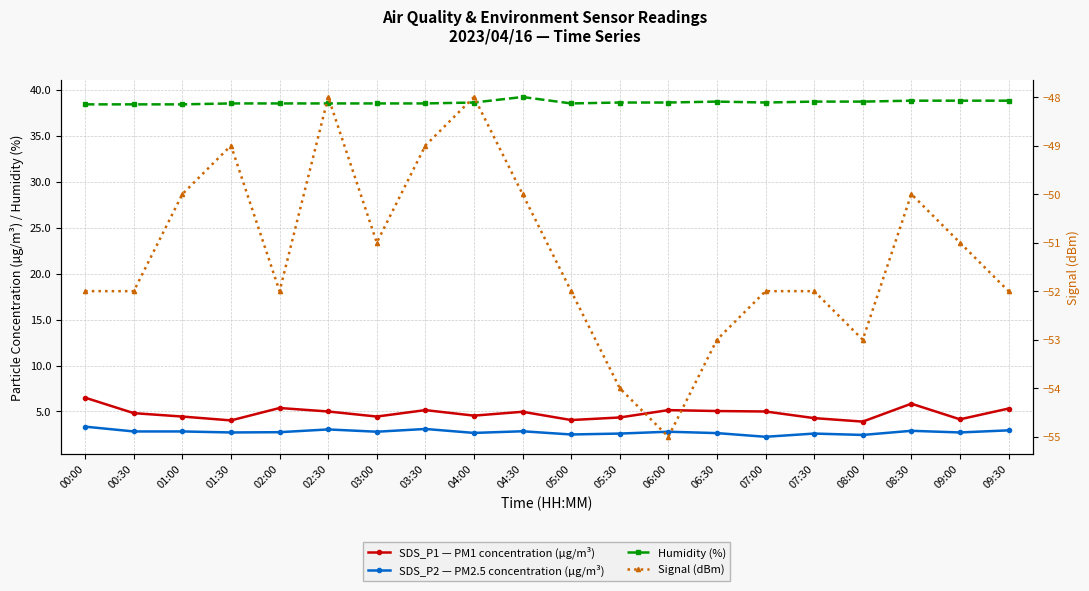

Which series has the widest spread of values?

Signal (dBm)